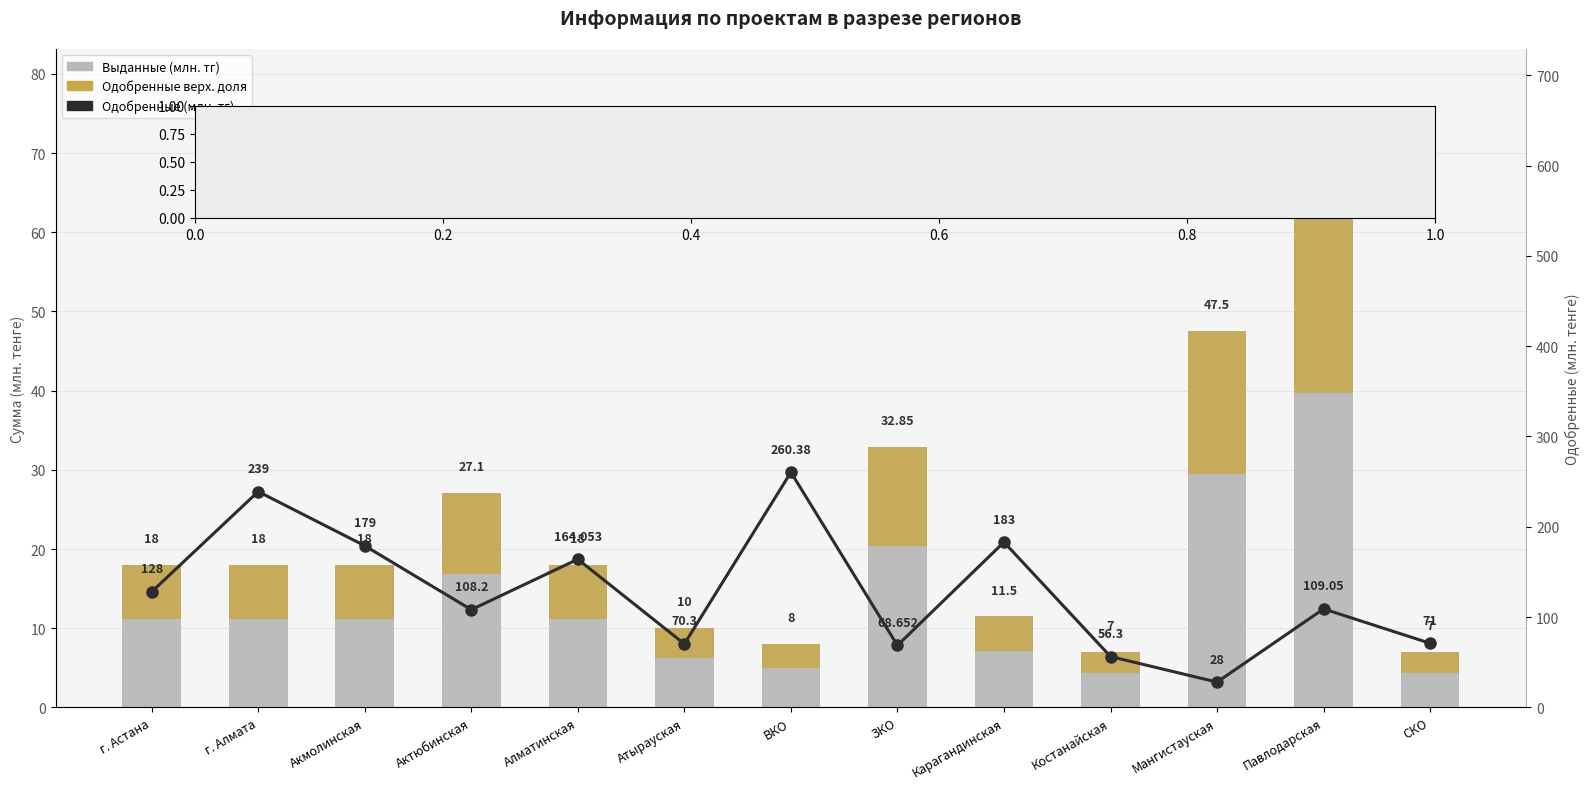

How many values in the Выданные (млн. тг) series exceed 18?

4